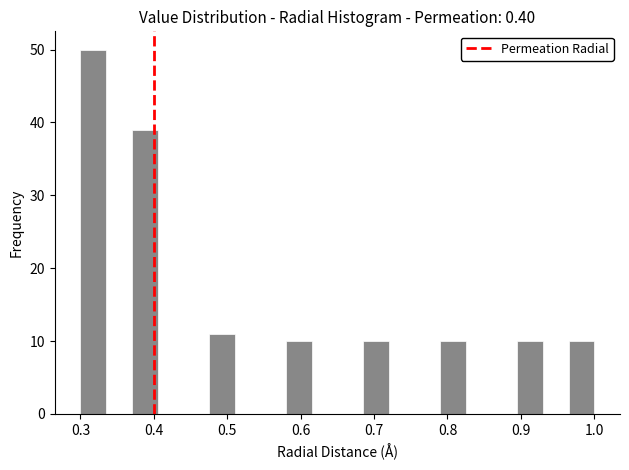

Read against the x-axis, roughly where is the centre of the tallest bar?

0.32